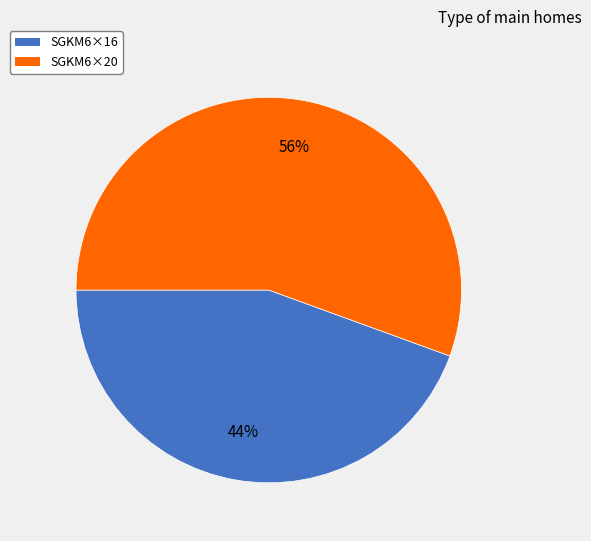

Count the number of slices in the pie.

2